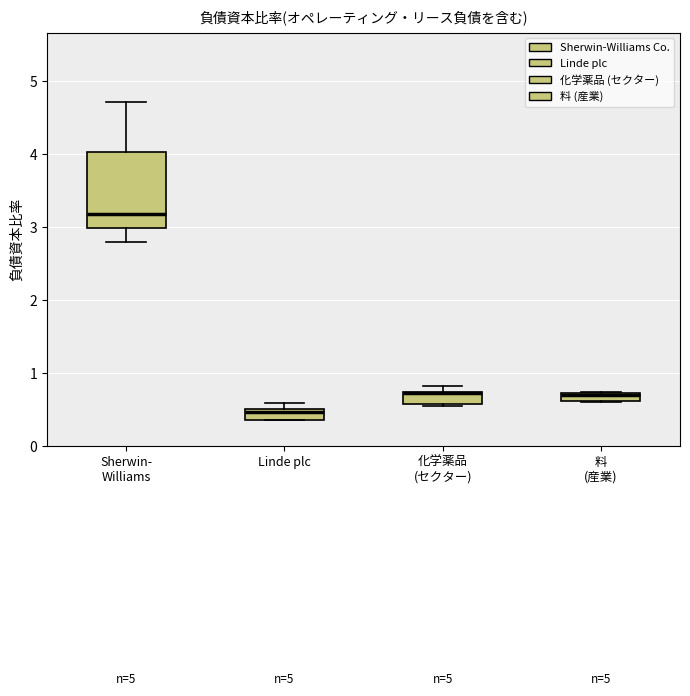

Which box is the tallest, from its lower edge to its upper edge?

Sherwin- Williams